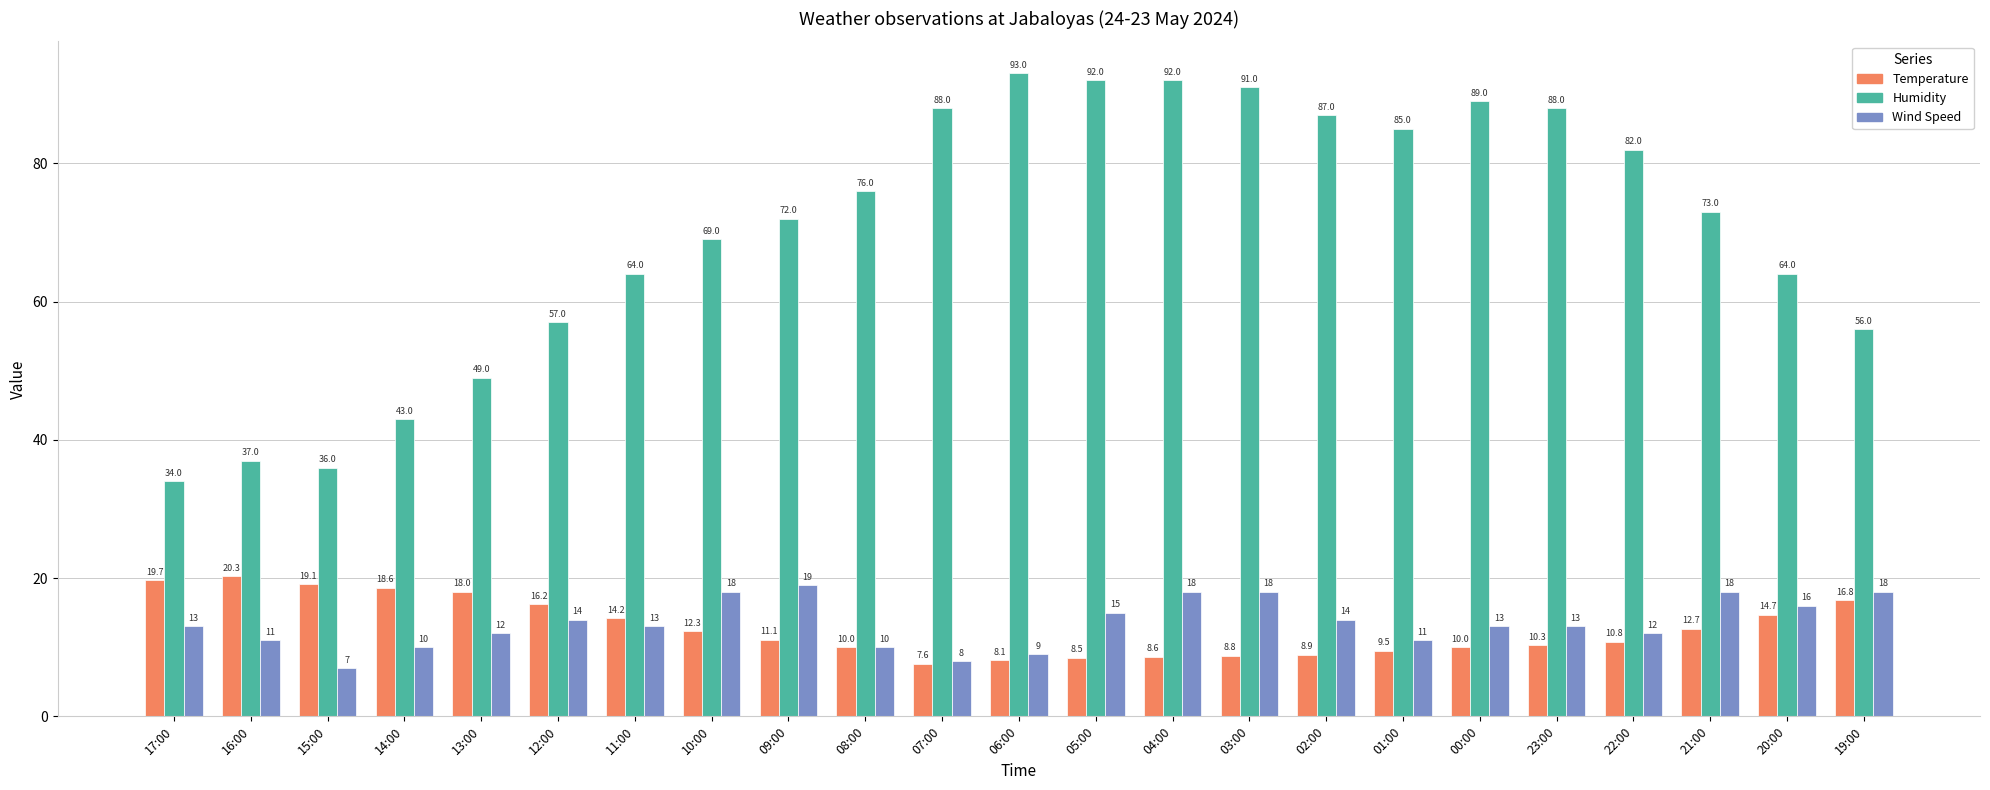

Which series has the largest total across all categories?

Humidity